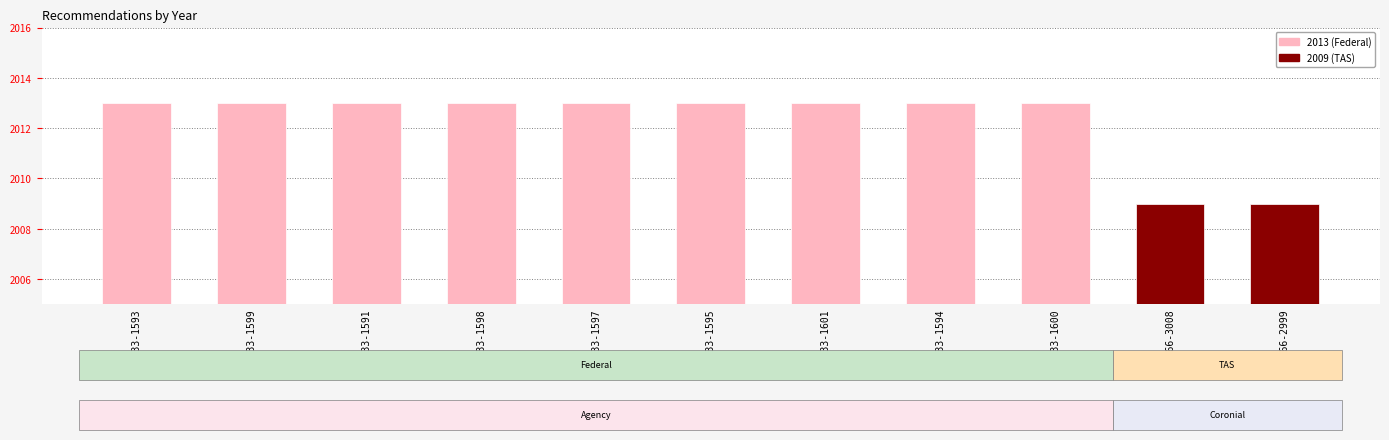

True or false: the data shows 1247 at REC233-1593.

False